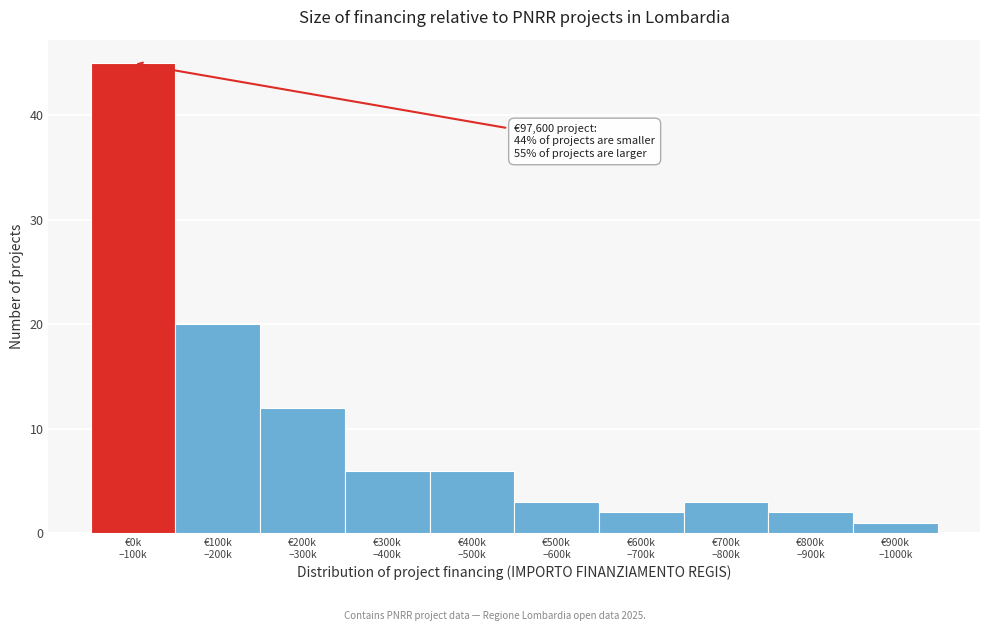

What is the greatest value displayed?

45